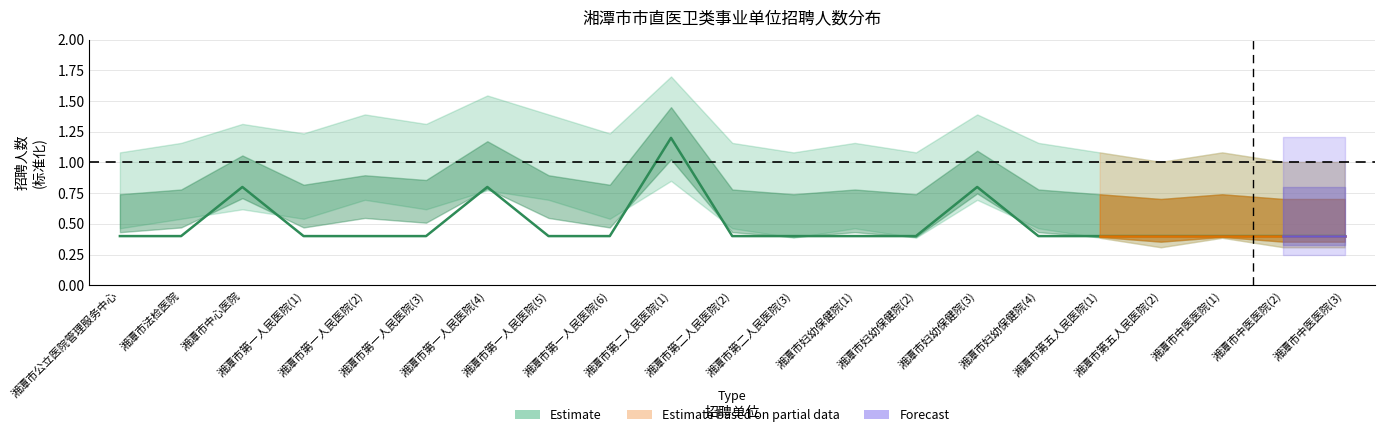

At which category does the chart reach its minimum across all series?

湘潭市公立医院管理服务中心